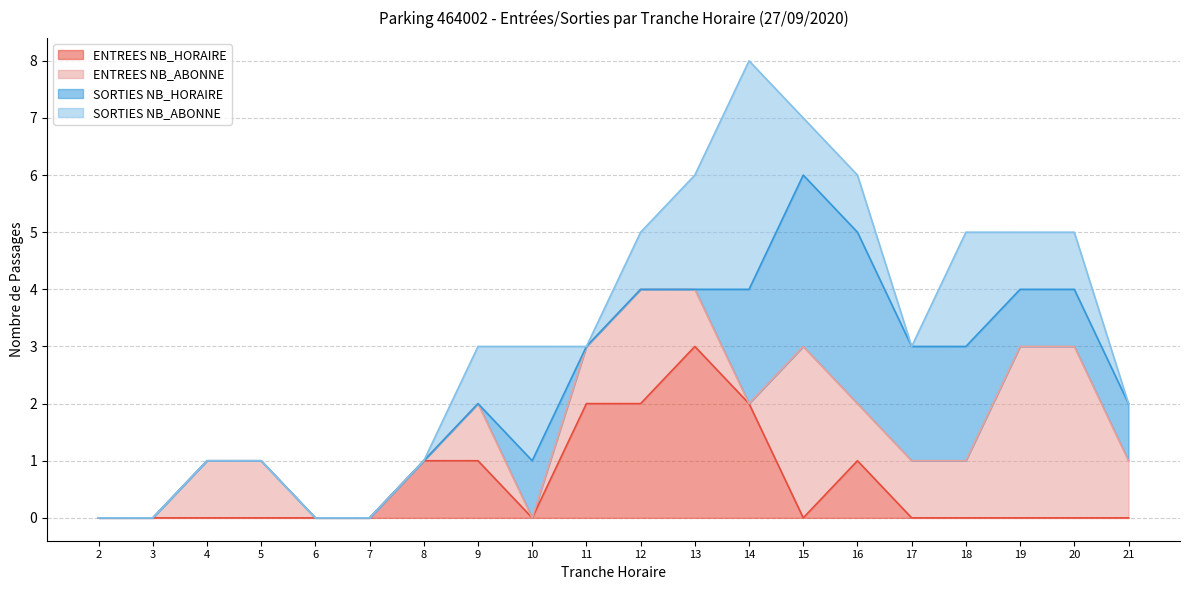

Where does the ENTREES NB_ABONNE series first go above 1?

12